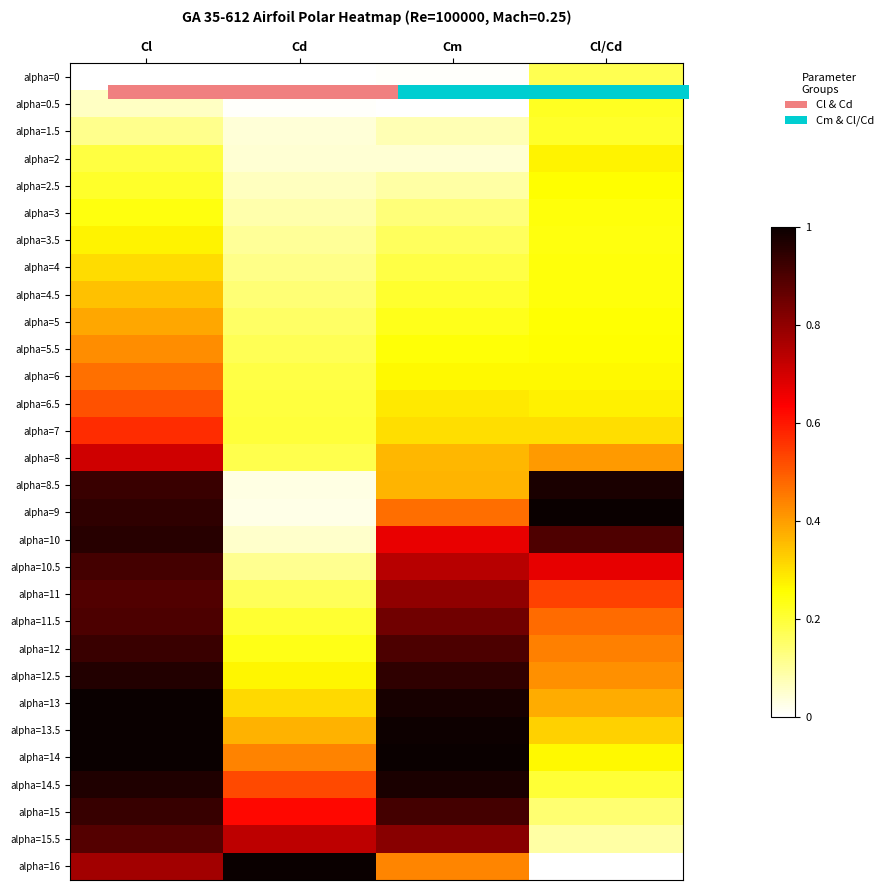

At which category is the sum across all series the highest?

Cl